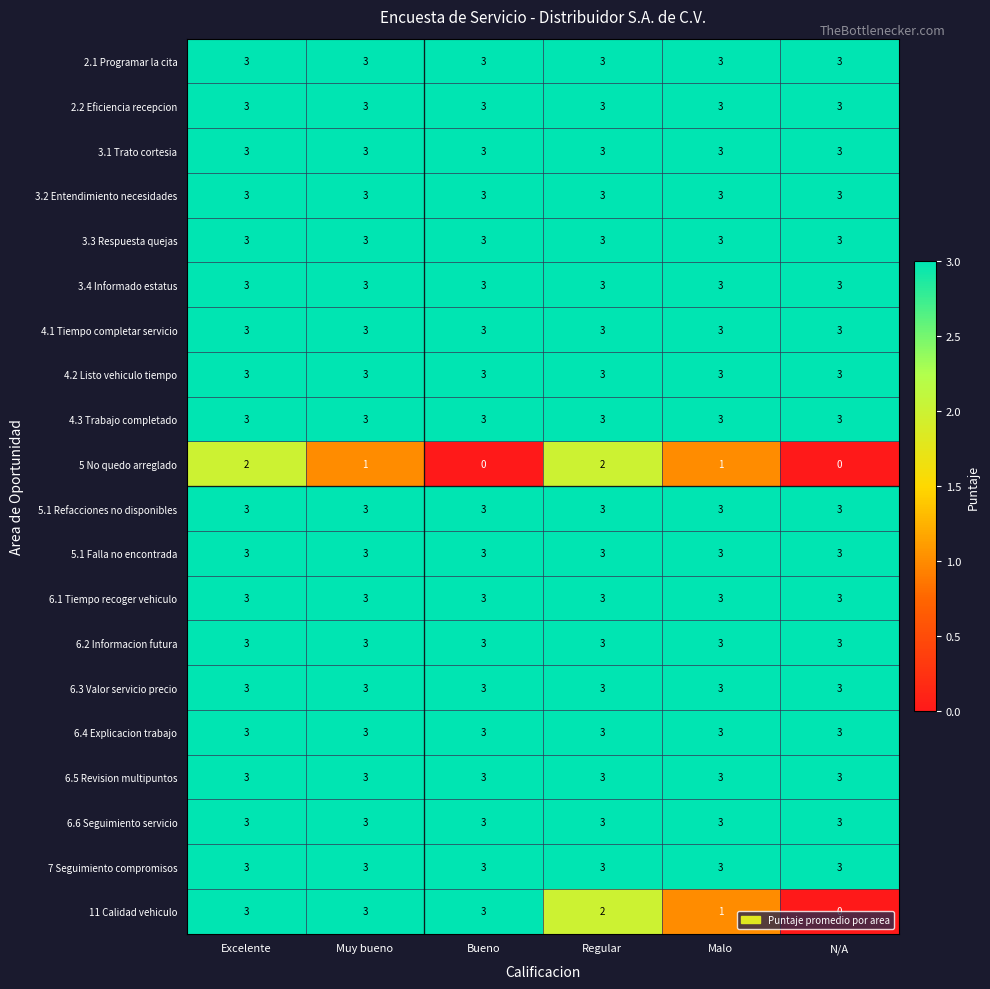

What is the lowest value of the 6.4 Explicacion trabajo series?

3